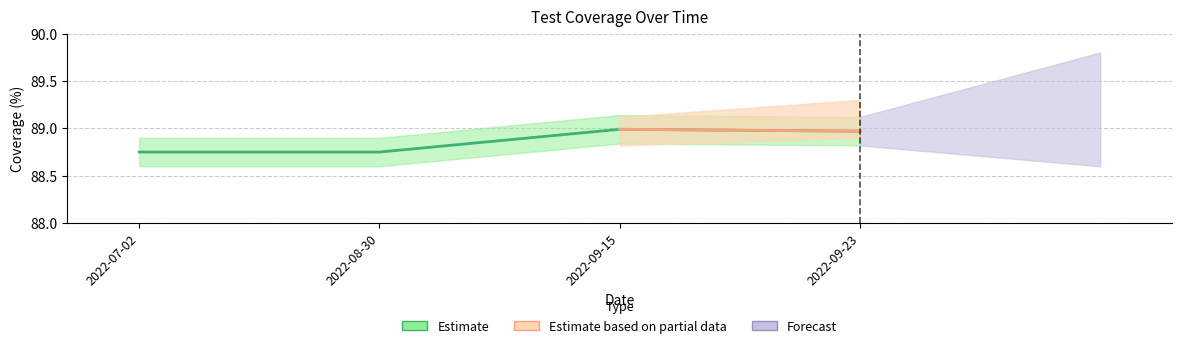

The chart shows a value of 28.7 at 2022-08-30. True or false?

False